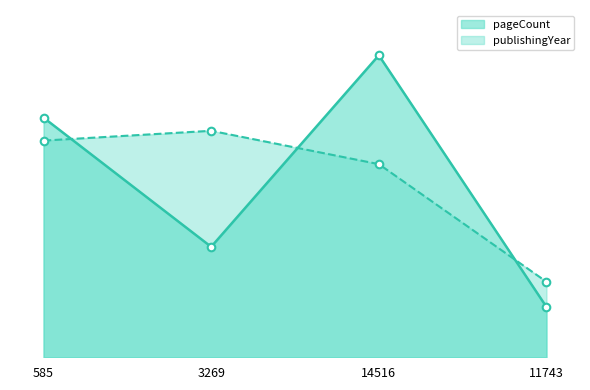

Which series has the largest total across all categories?

publishingYear